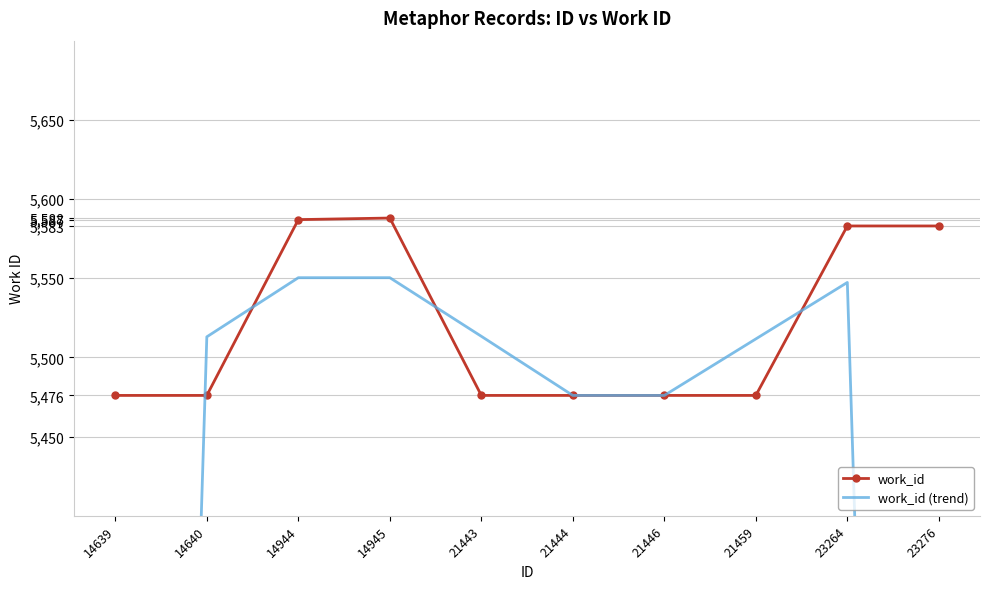

What is the maximum value for work_id (trend)?

5550.3